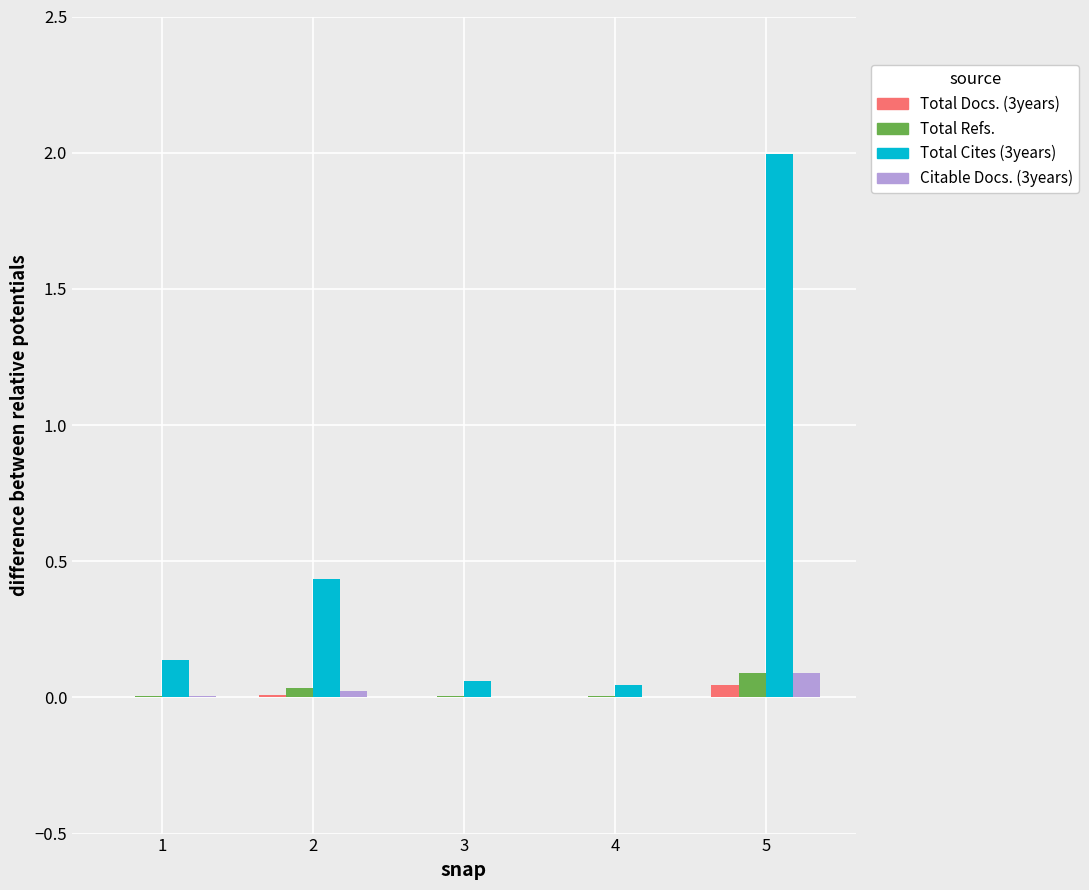

True or false: Total Cites (3years) has a value of 0.0 at 4.

True